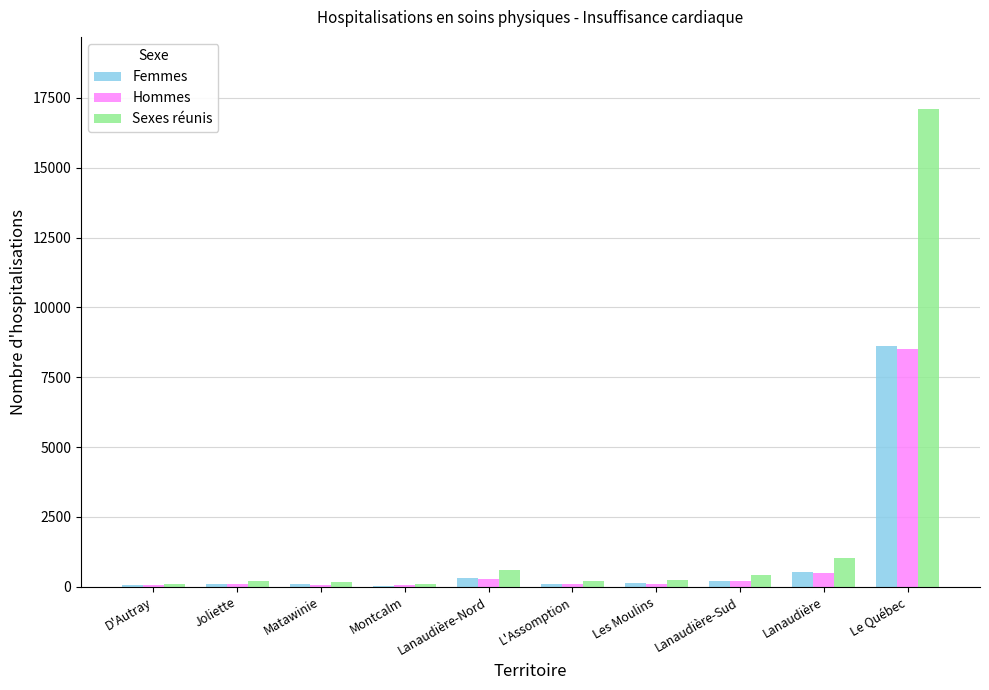

True or false: Sexes réunis has a value of 17112 at Le Québec.

True